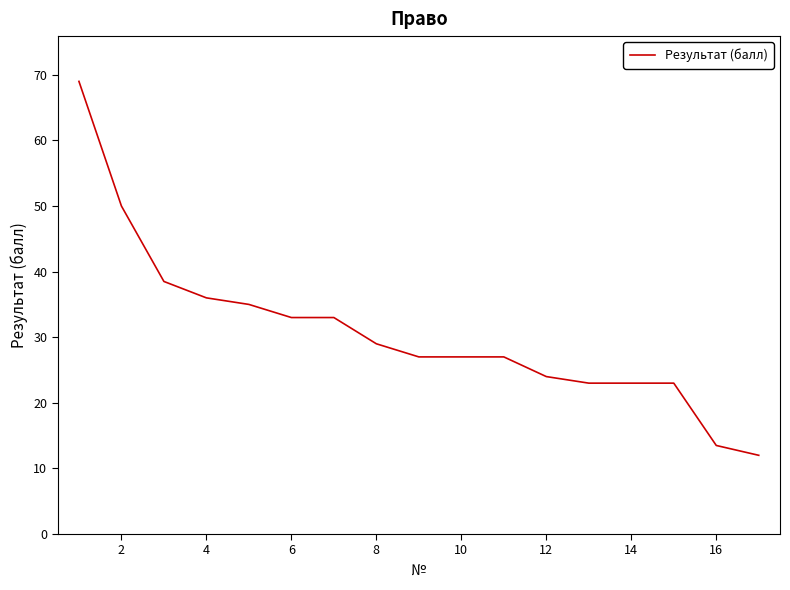

What is the maximum value shown in the chart?

69.0